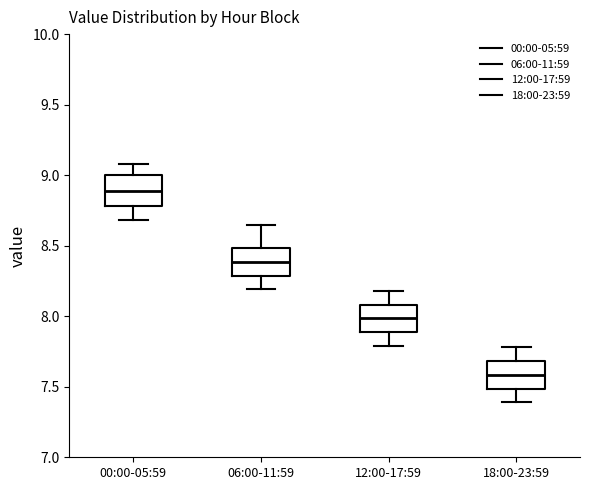

Where is the lower edge of the box for 12:00-17:59 on the y-axis? The values are not printed on the chart, so give them approximately, as read against the axis.

7.90